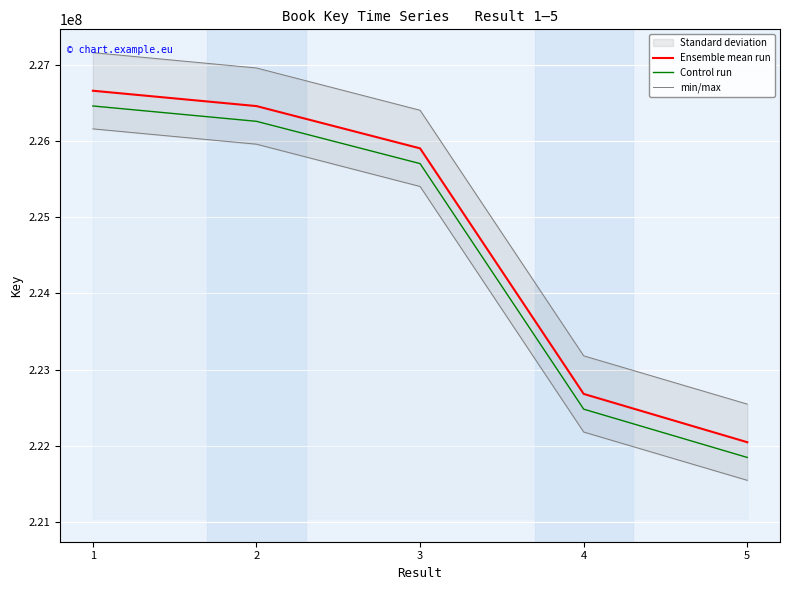

The value of Ensemble mean run at 4 is 222680264. True or false?

True